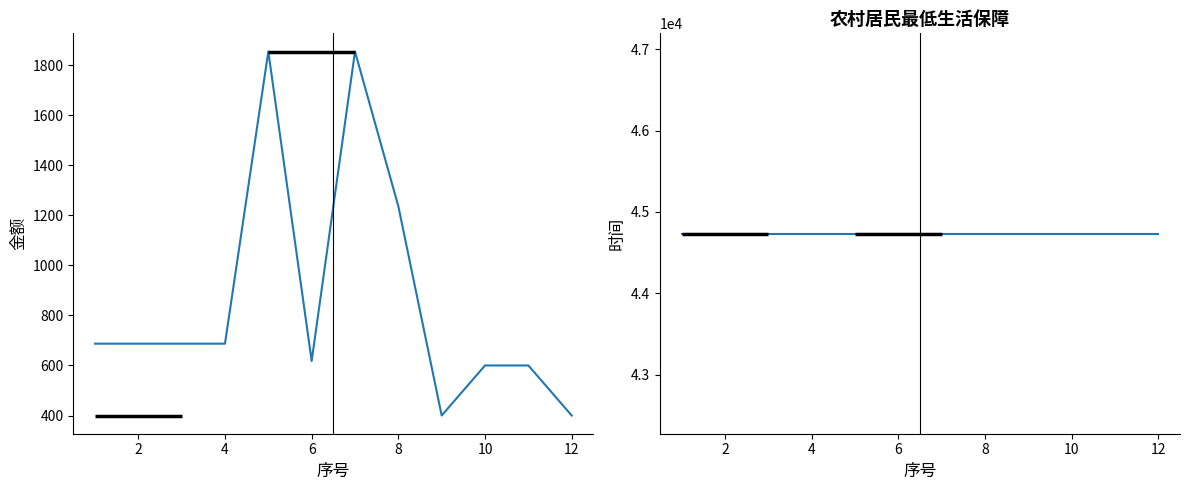

The 时间 series shows 44734 at 8. True or false?

True